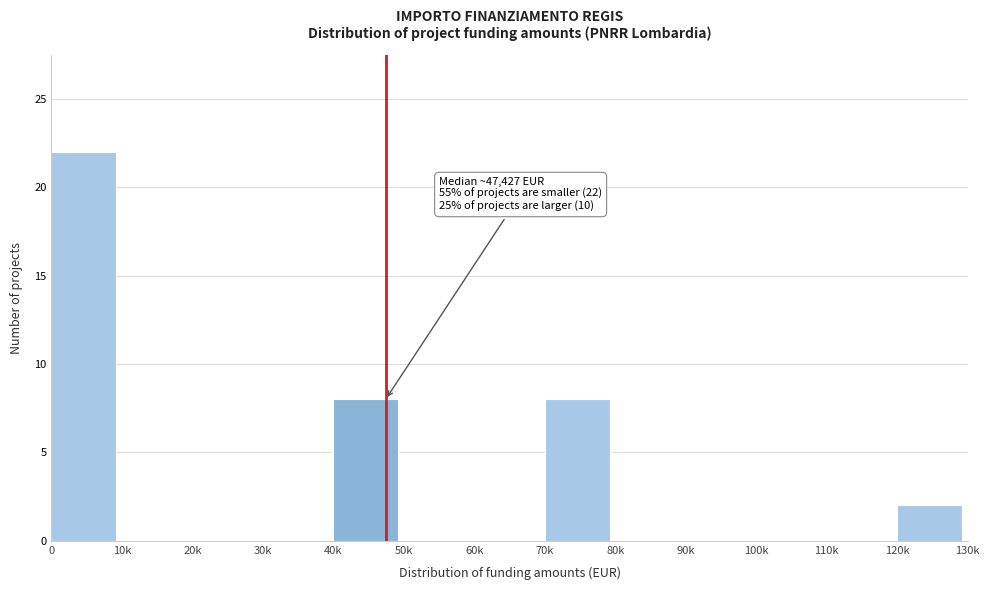

Reading right to left, extract all data points from this chart.

120k=2	110k=0	100k=0	90k=0	80k=0	70k=8	60k=0	50k=0	40k=8	30k=0	20k=0	10k=0	0=22